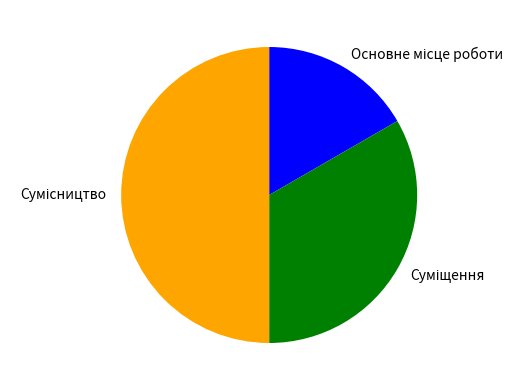

Combined, do Сумісництво and Основне місце роботи account for over 50%?

Yes